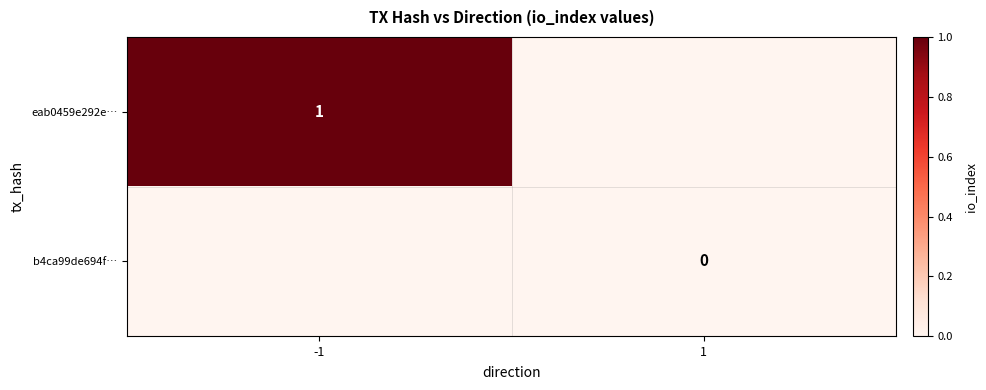

The eab0459e292e… series shows 1 at -1. True or false?

True